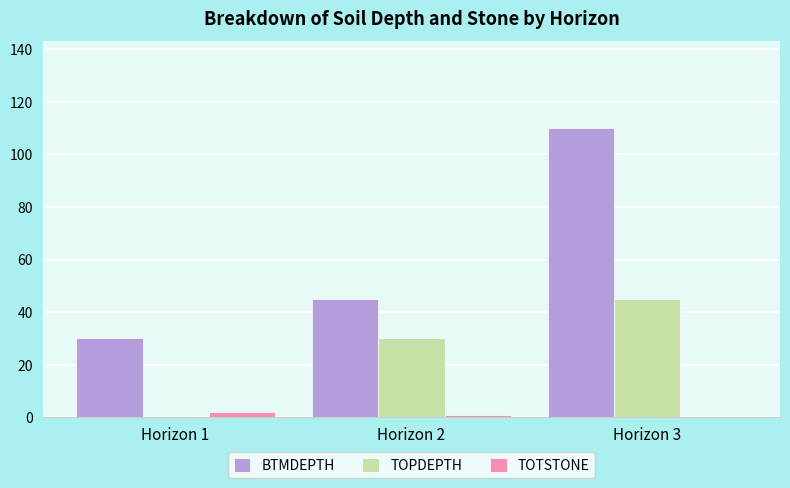

Which series changed the most between Horizon 1 and Horizon 2?

TOPDEPTH